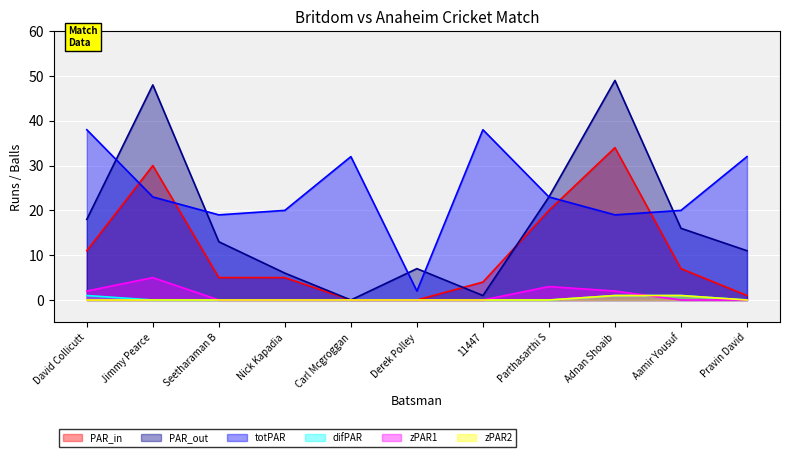

Which series changed the most between Nick Kapadia and Aamir Yousuf?

PAR_out